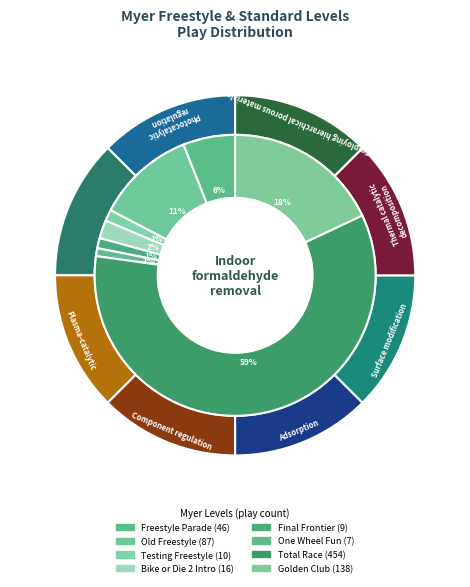

Which category accounts for the majority?

Total Race